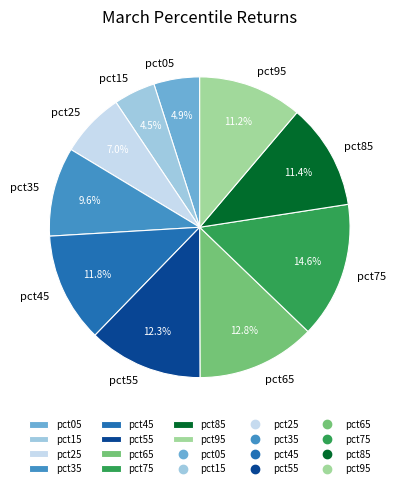

What percentage is NOT represented by pct95?

88.8%